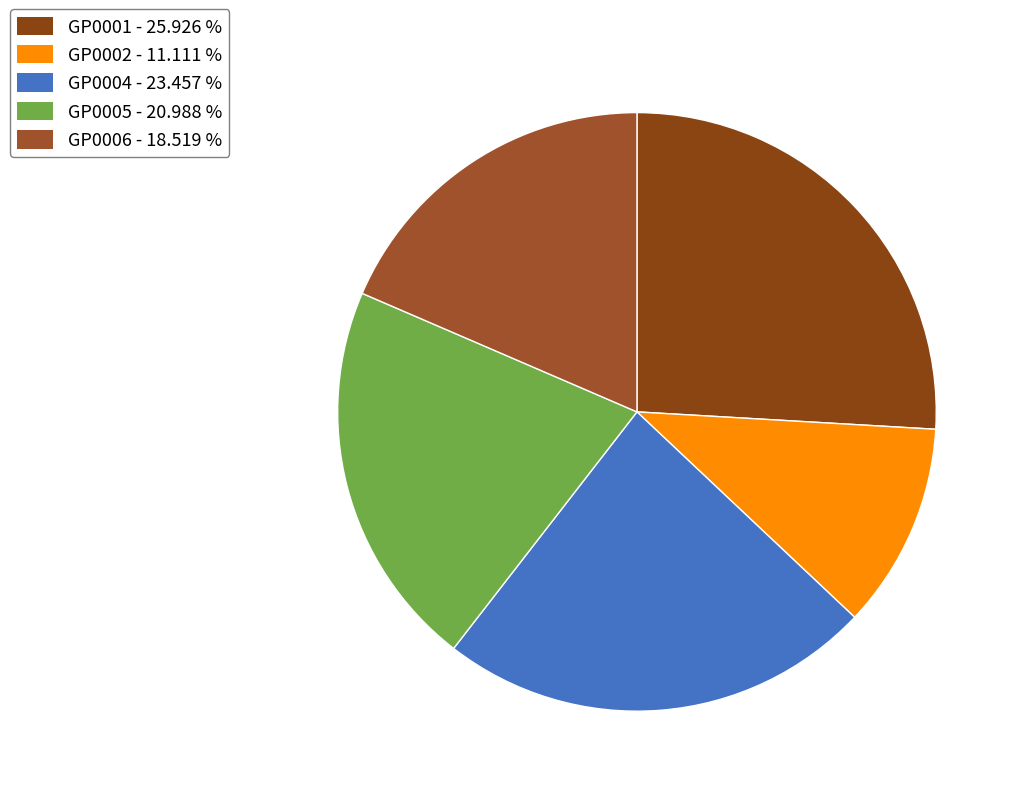

Rank the categories by value from highest to lowest.

GP0001, GP0004, GP0005, GP0006, GP0002